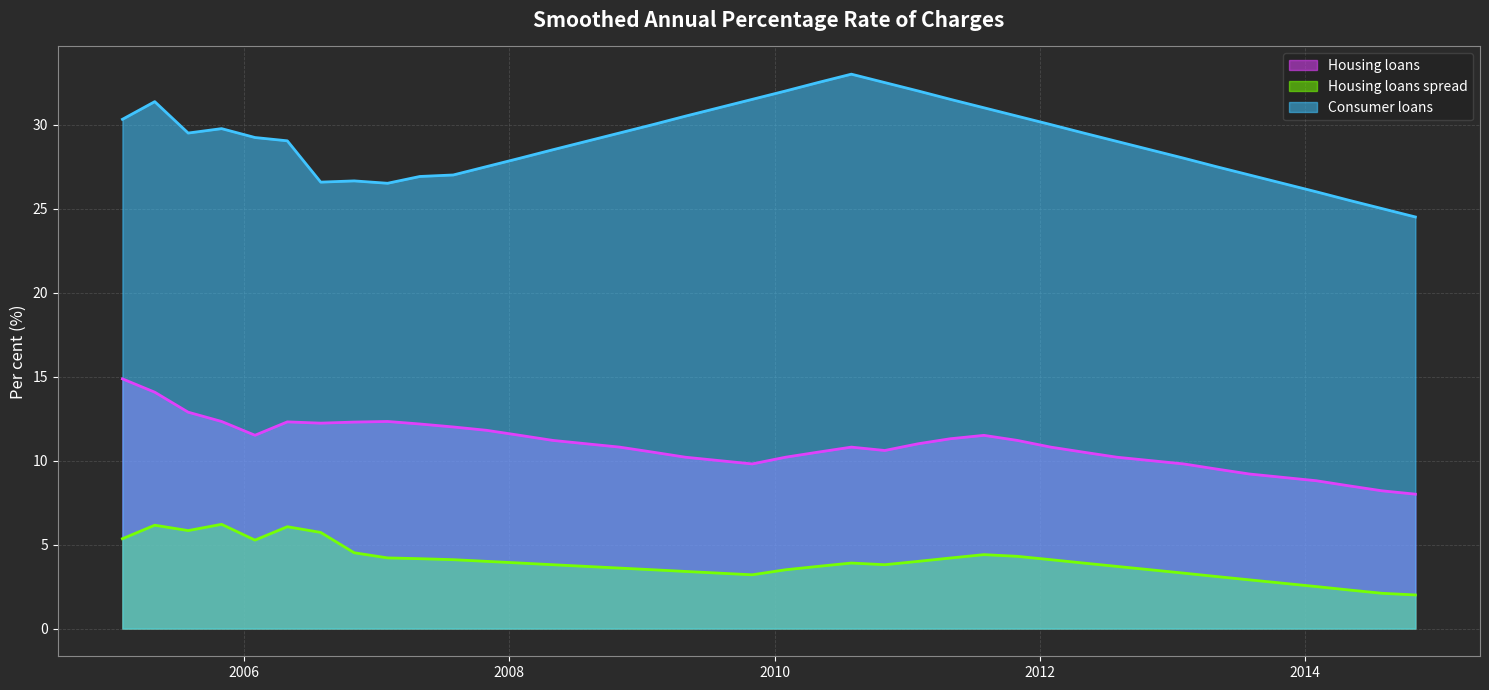

What is the approximate value of Housing loans at 2011-10-31?

11.2